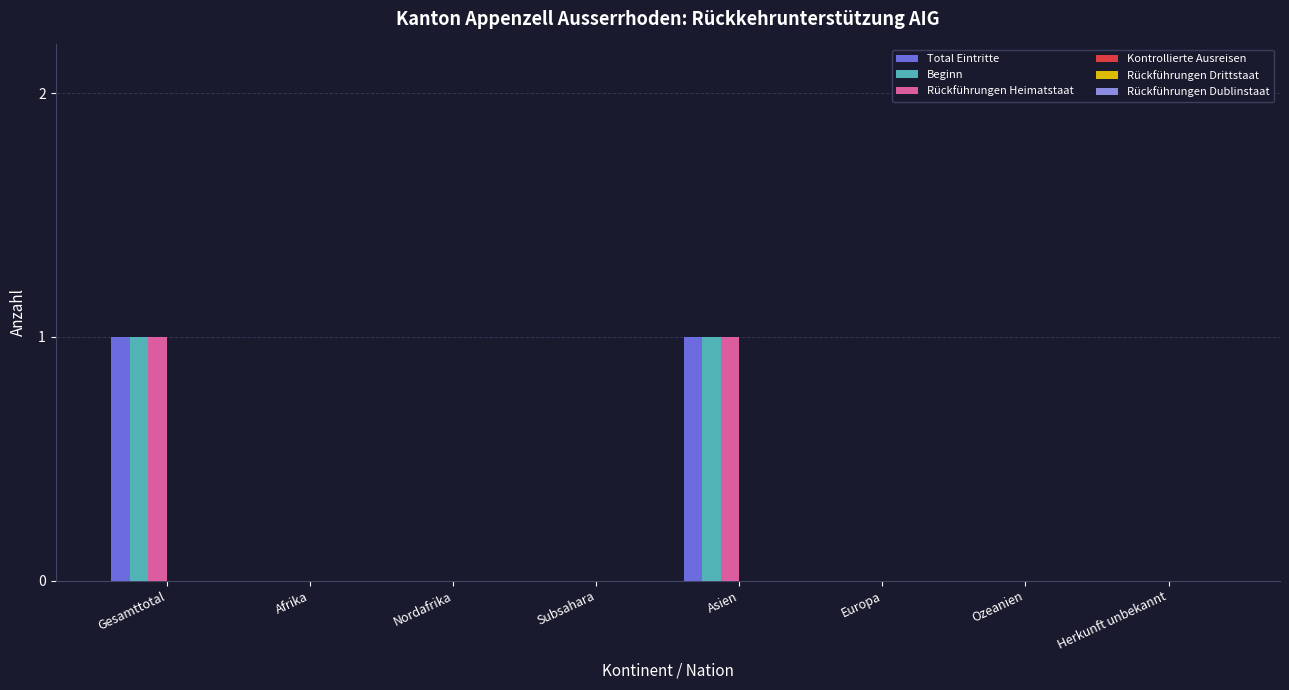

What is the total value across all series at Asien?

3